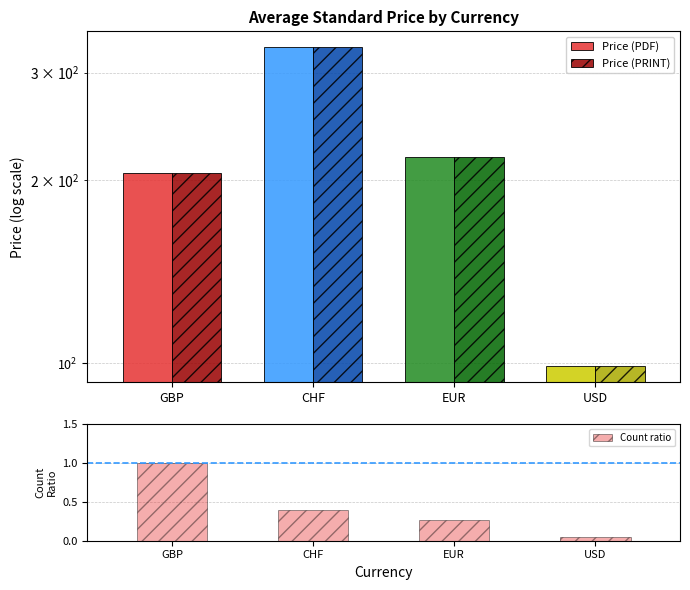

What is the total value across all series at GBP?

411.4